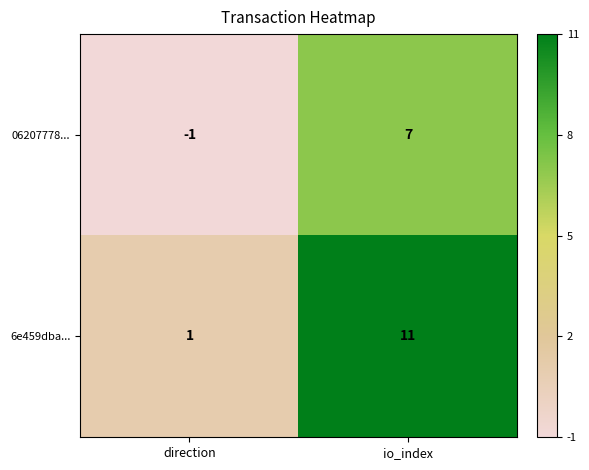

What is the average value of the 06207778... series?

3